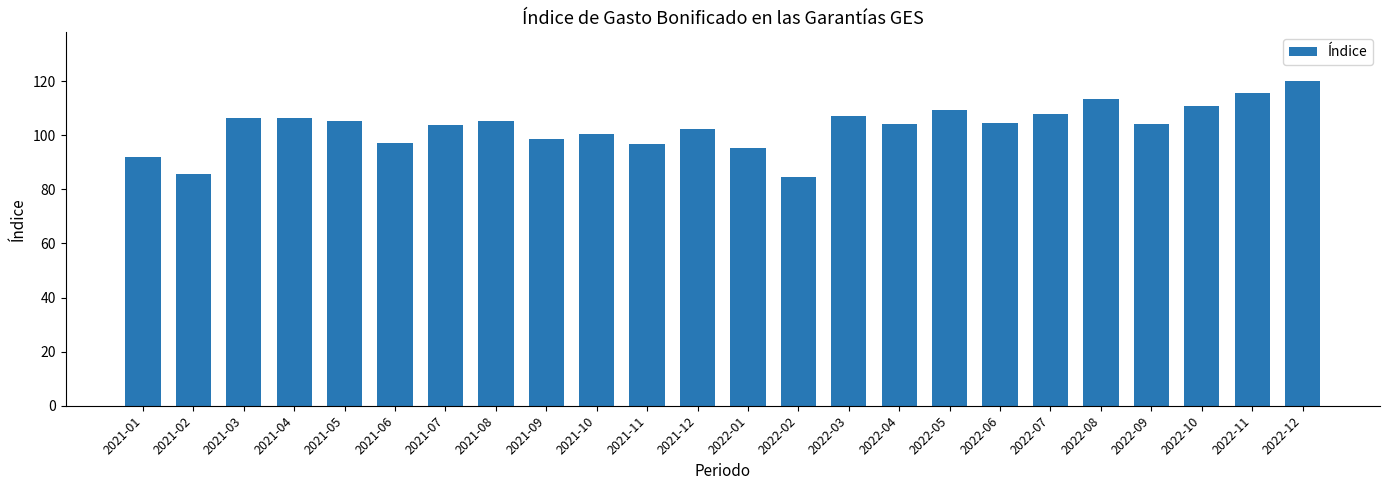

Which label corresponds to the smallest value in the chart?

2022-02